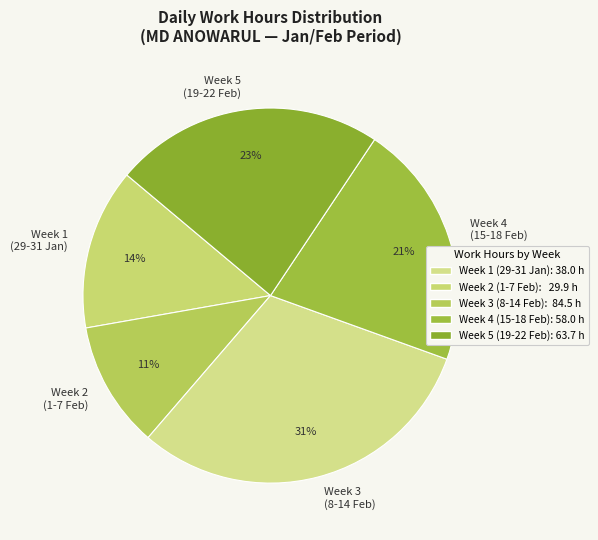

Between Week 2 (1-7 Feb) and Week 4 (15-18 Feb), which is larger?

Week 4 (15-18 Feb)